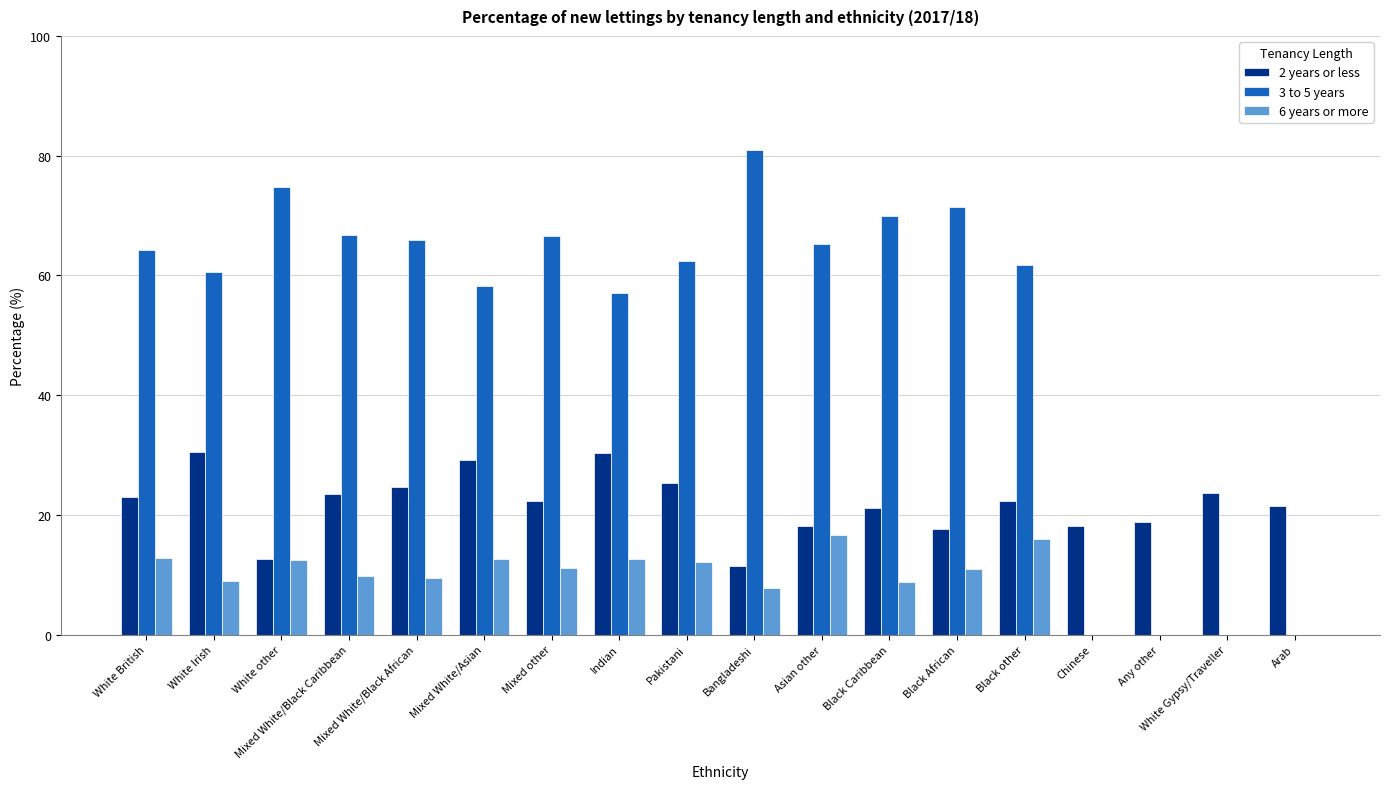

The 3 to 5 years series shows 89.2 at Indian. True or false?

False